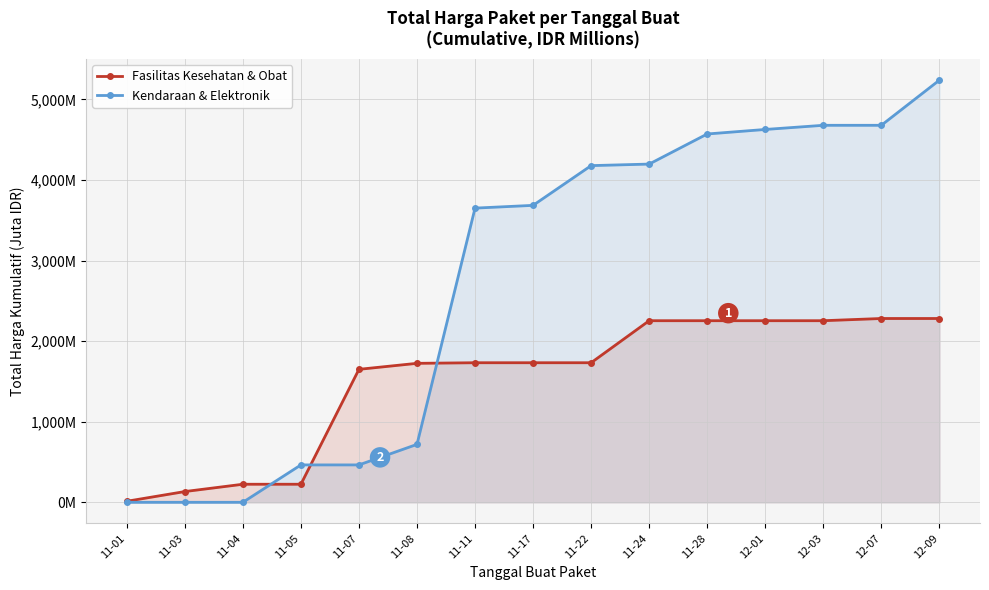

What are all the series names shown in the legend?

Fasilitas Kesehatan & Obat, Kendaraan & Elektronik